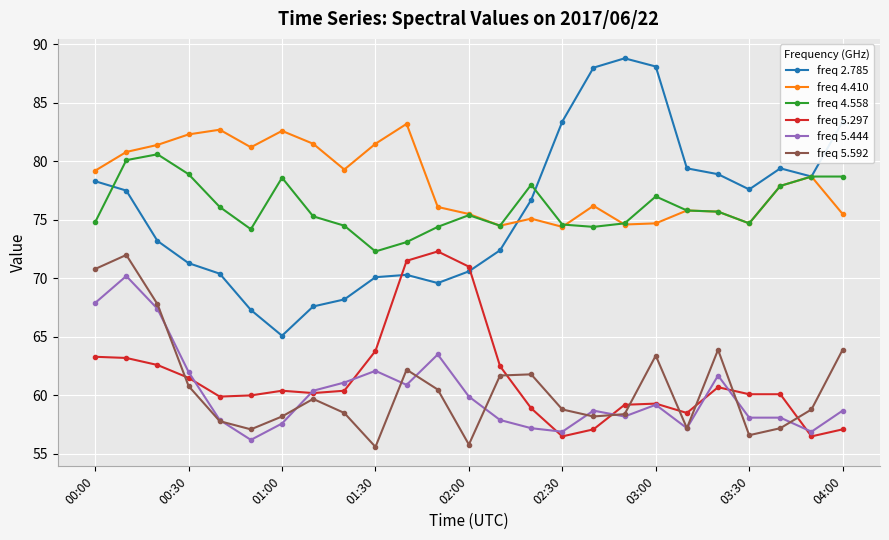

Which series has the largest total across all categories?

freq 4.410